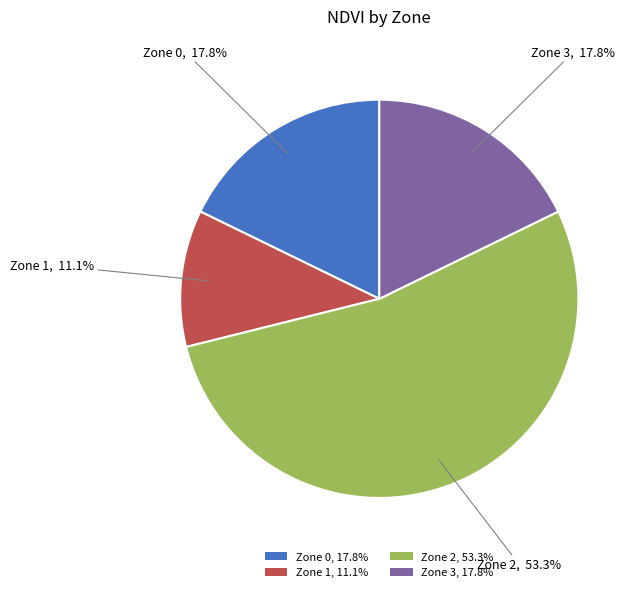

Is there a majority slice in this chart?

Yes